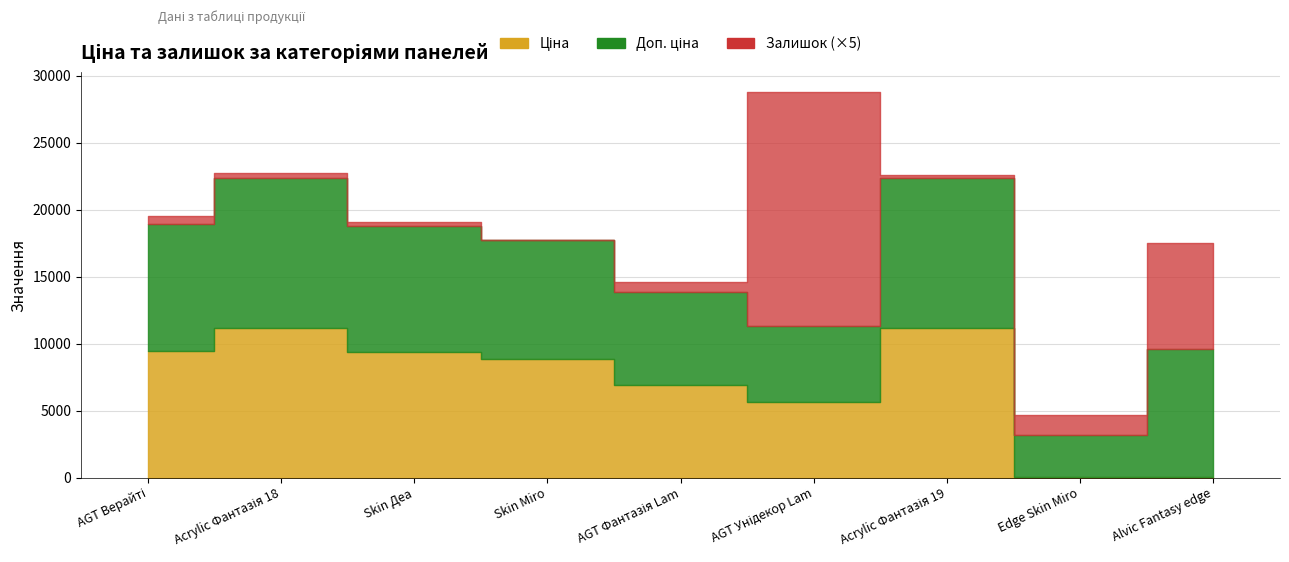

Reading right to left, transcribe all the data shown in this chart.

Ціна: 42.4	31.5	11188.2	5673.8	6925.7	8856.7	9384.0	11188.2	9480.1
Доп. ціна: 9544.0	3151.0	11188.2	5673.8	6925.7	8856.7	9384.0	11188.2	9480.1
Залишок: 1584.0	298.0	38.0	3491.0	144.0	11.0	70.0	66.0	117.0